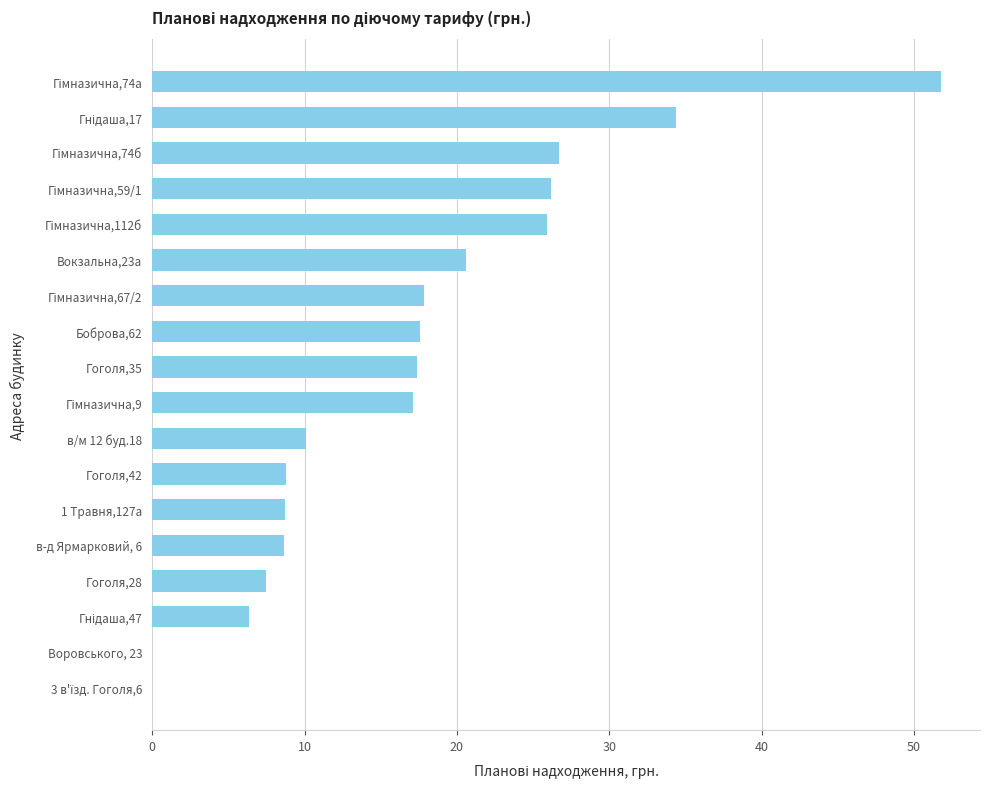

True or false: the data shows 5.1 at Гоголя,35.

False